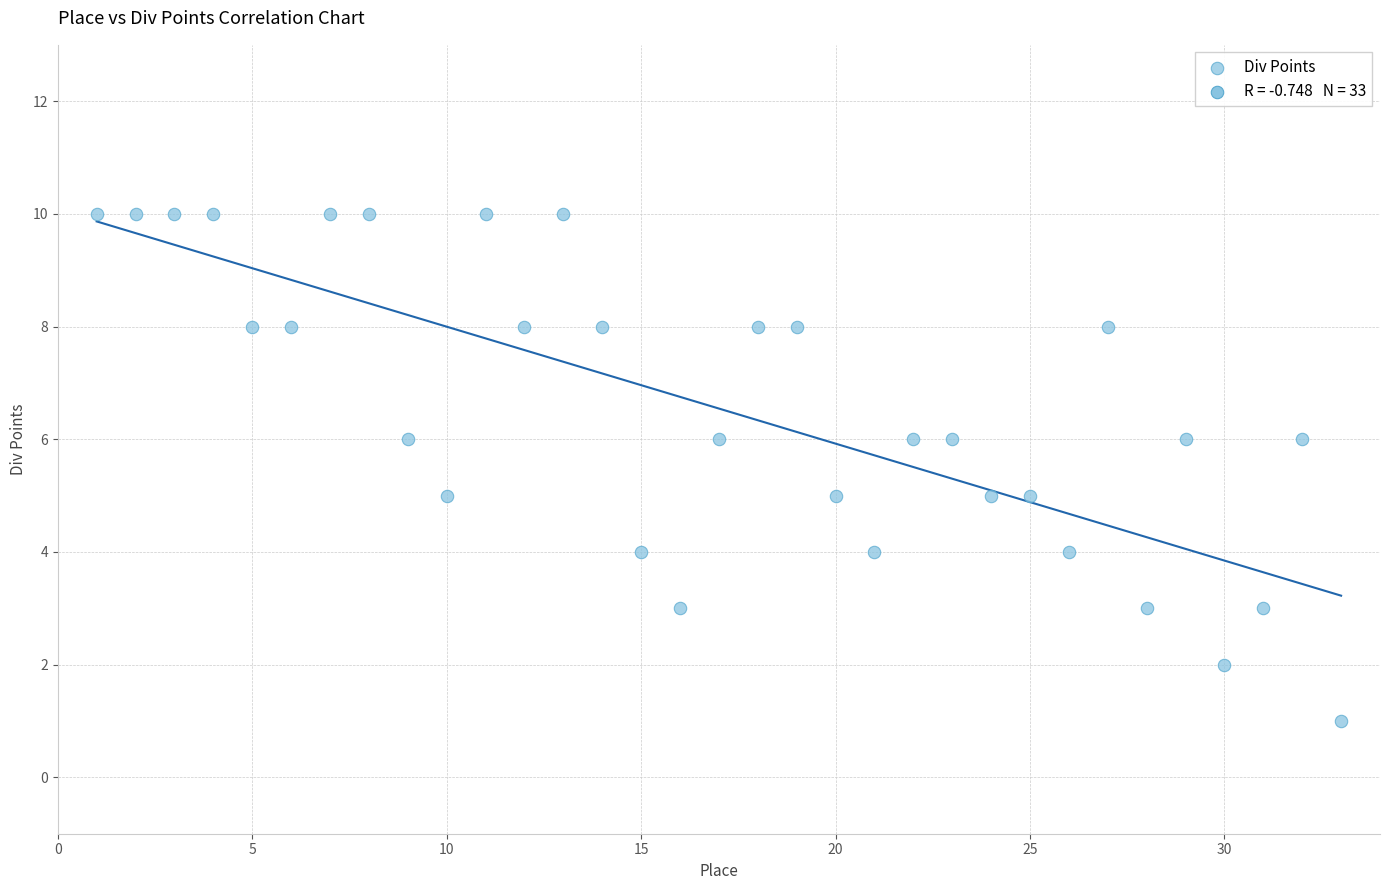

What is the range of Y values (max minus min)?

9